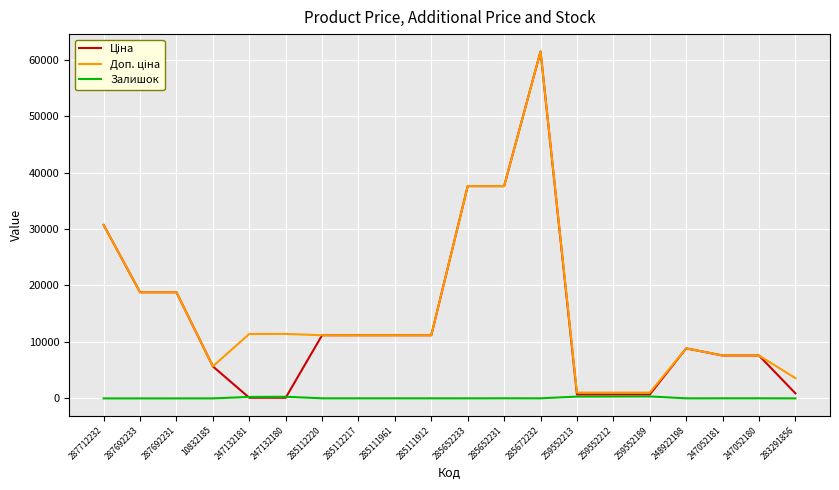

At which category is the sum across all series the highest?

285672232